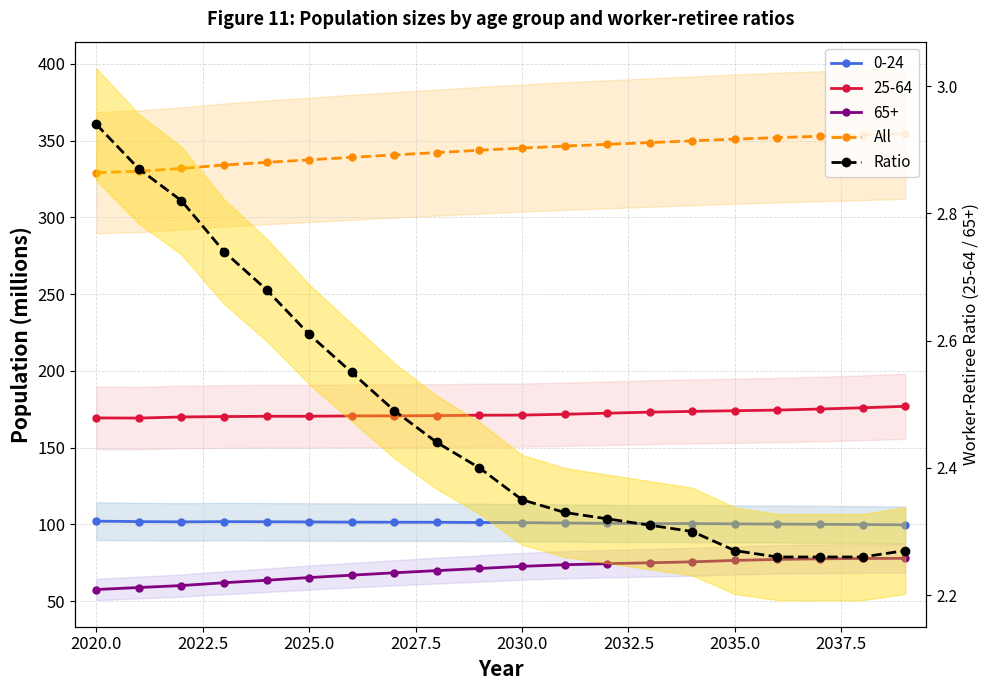

True or false: All and Ratio intersect in this chart.

False